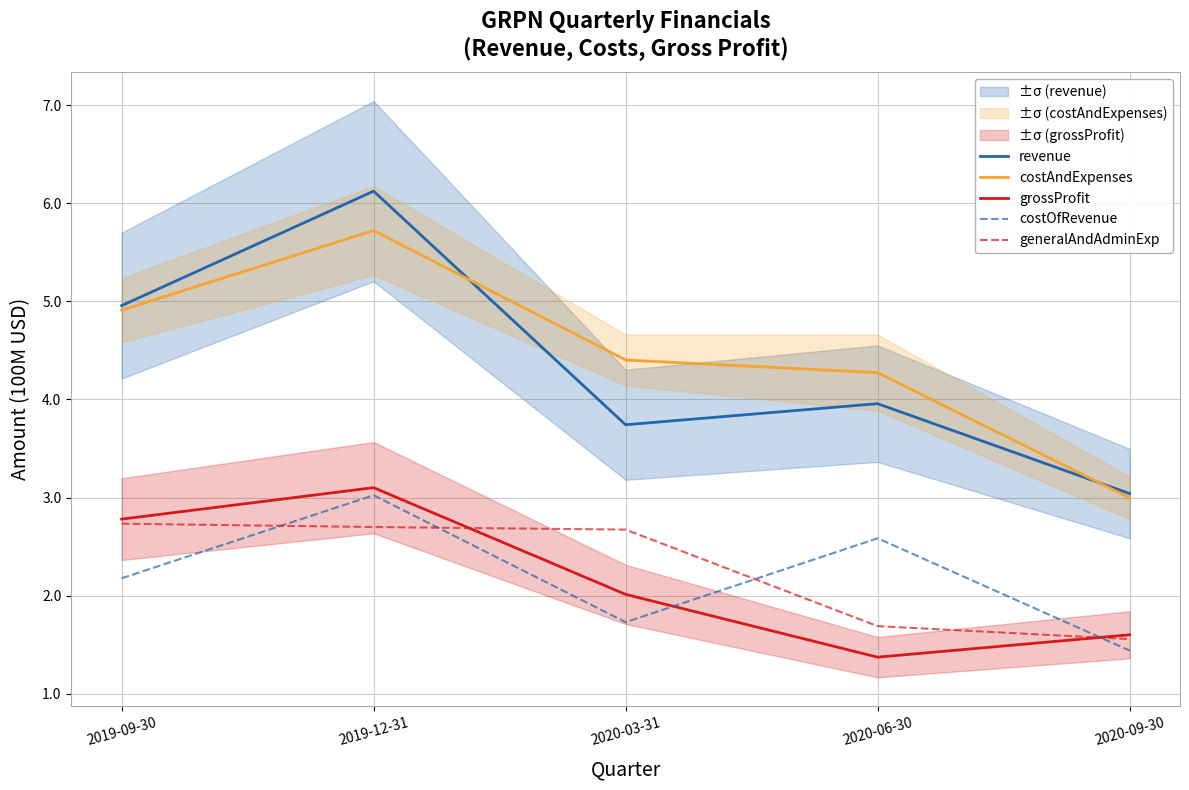

How many lines are shown in the chart?

5